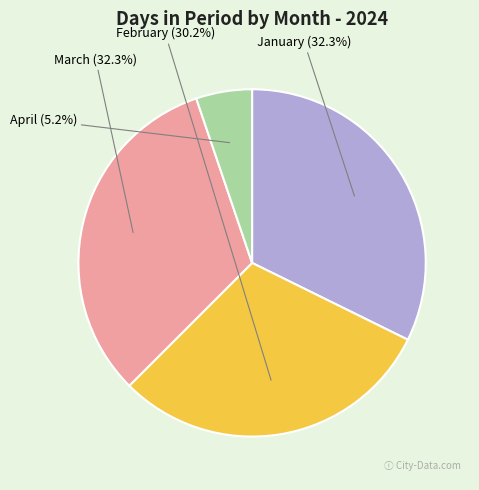

What is the smallest slice in the pie chart?

April